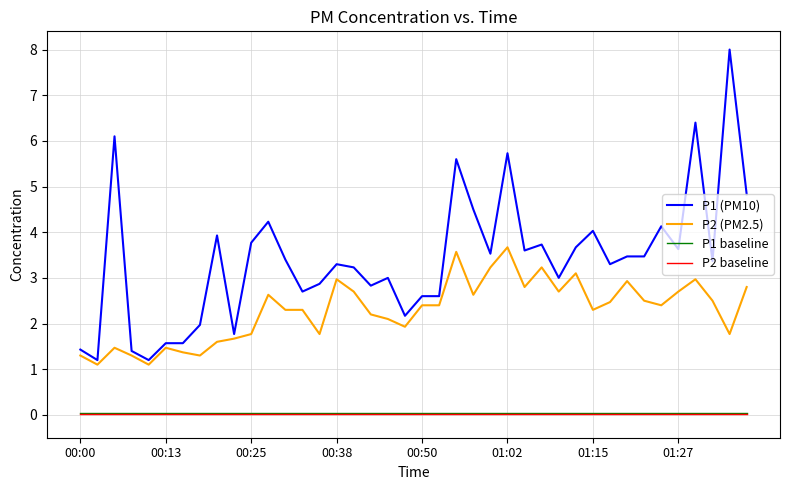

Is this an area chart (filled region under the line)?

No